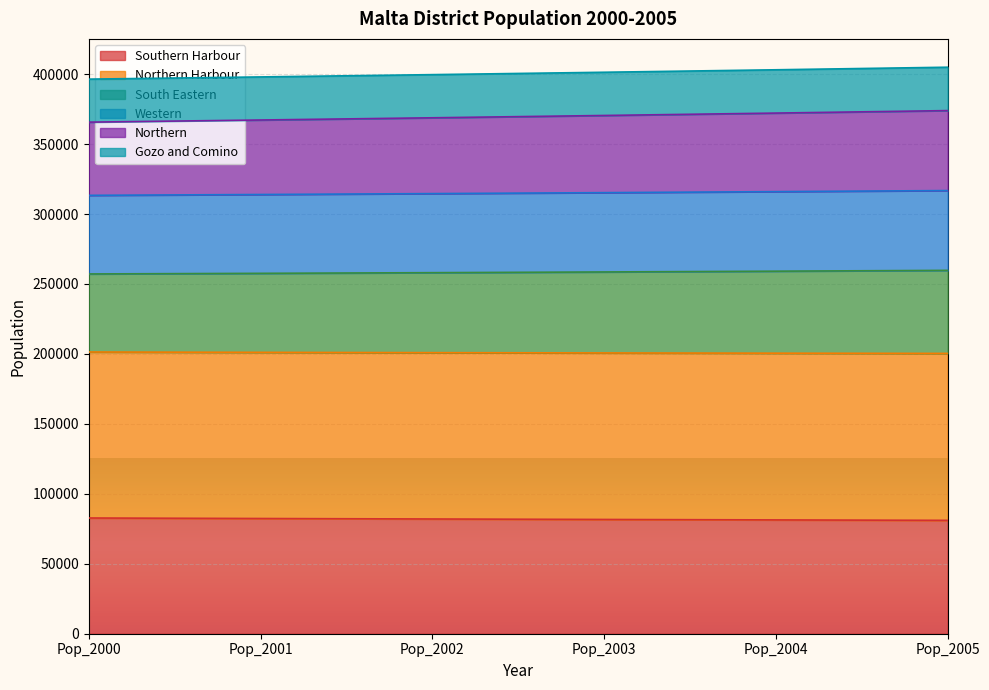

At which label does Northern Harbour reach its minimum?

Pop_2000